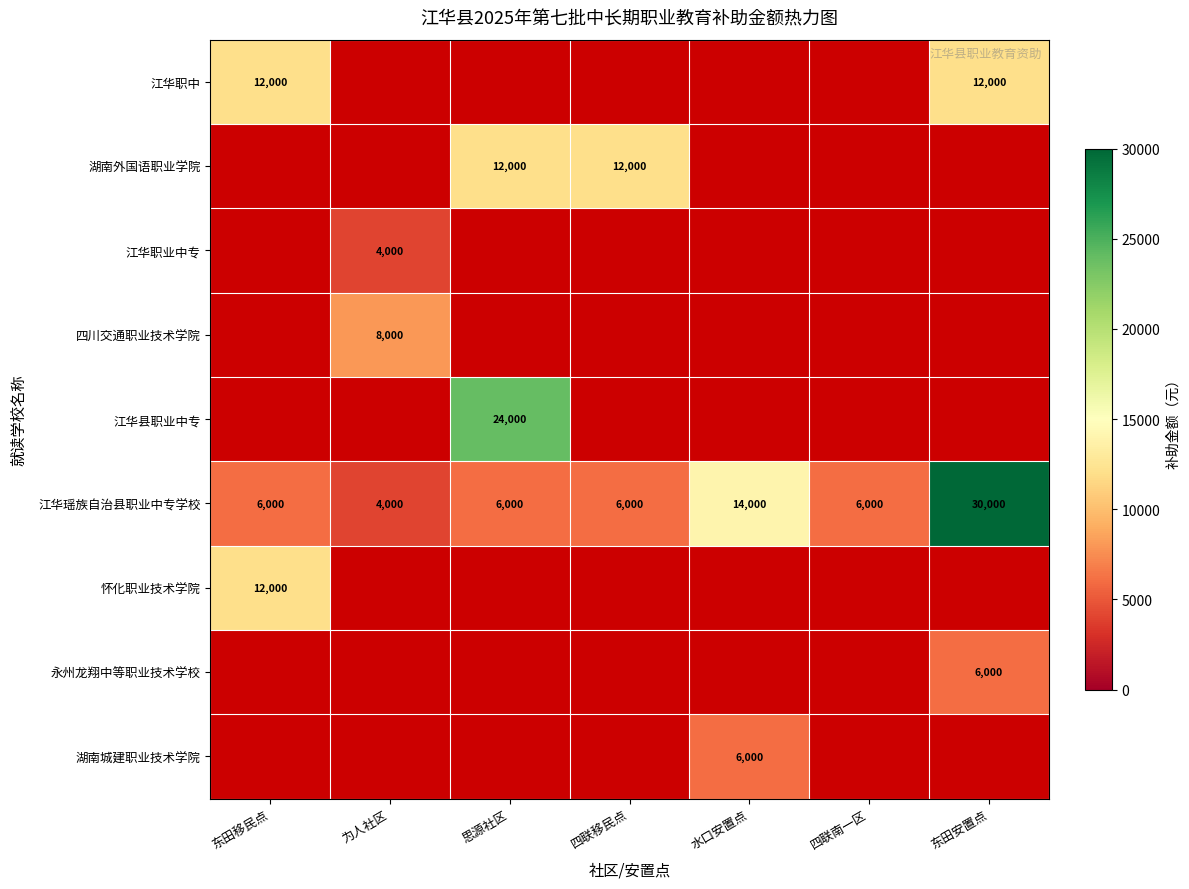

Is it true that 永州龙翔中等职业技术学校 equals 6000 at 东田安置点?

True